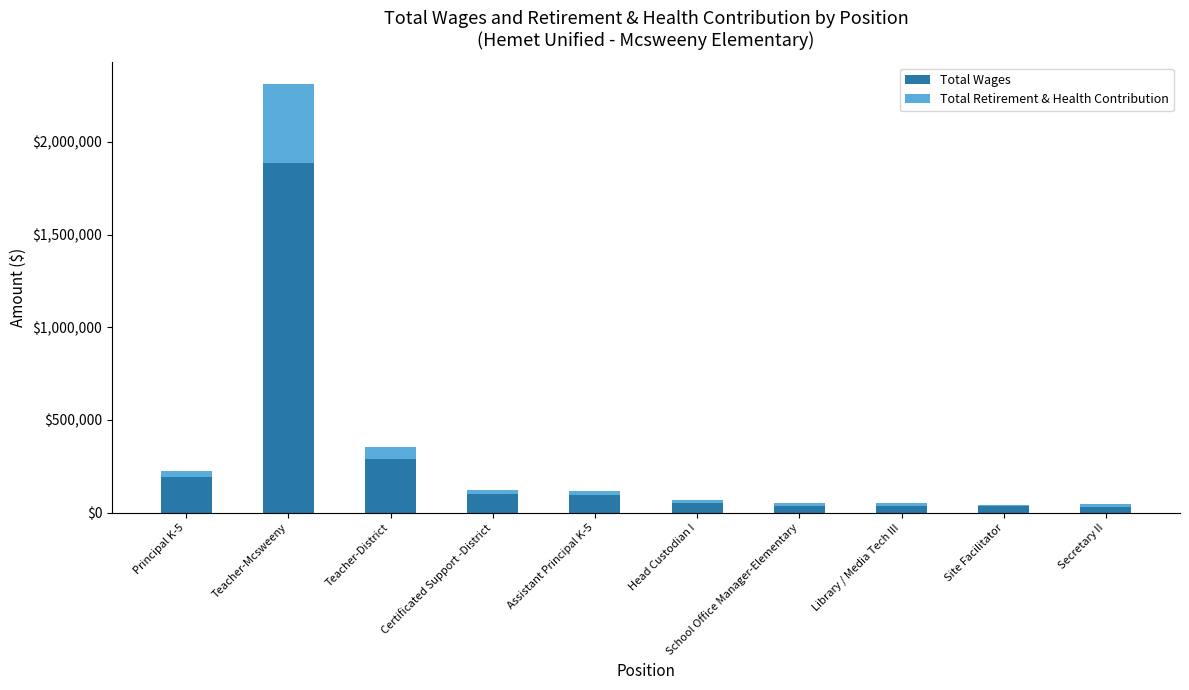

The value of Total Wages at Teacher-District is 434554. True or false?

False